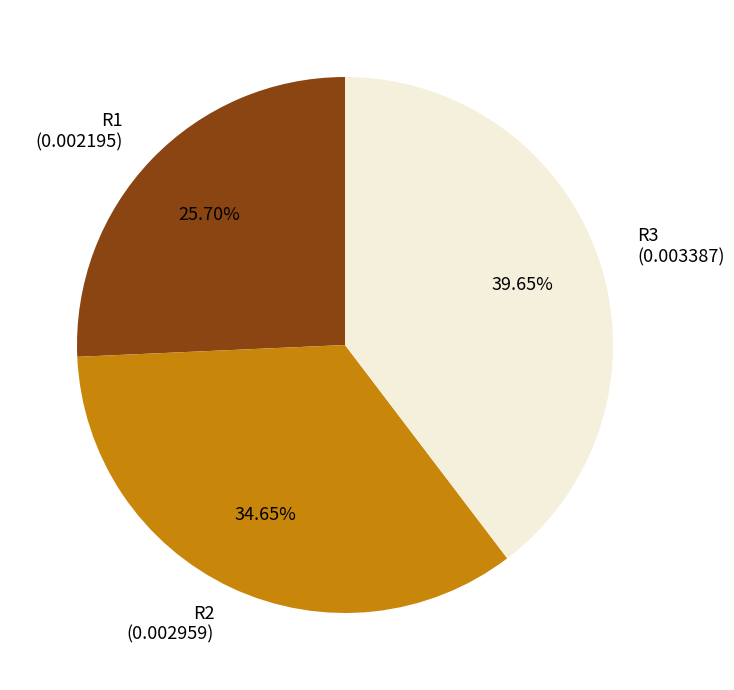

What is the smallest slice in the pie chart?

R1